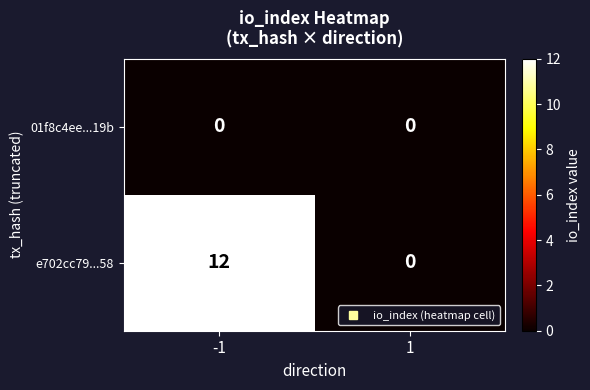

What is the difference between the maximum and minimum values in the e702cc79...58 series?

12